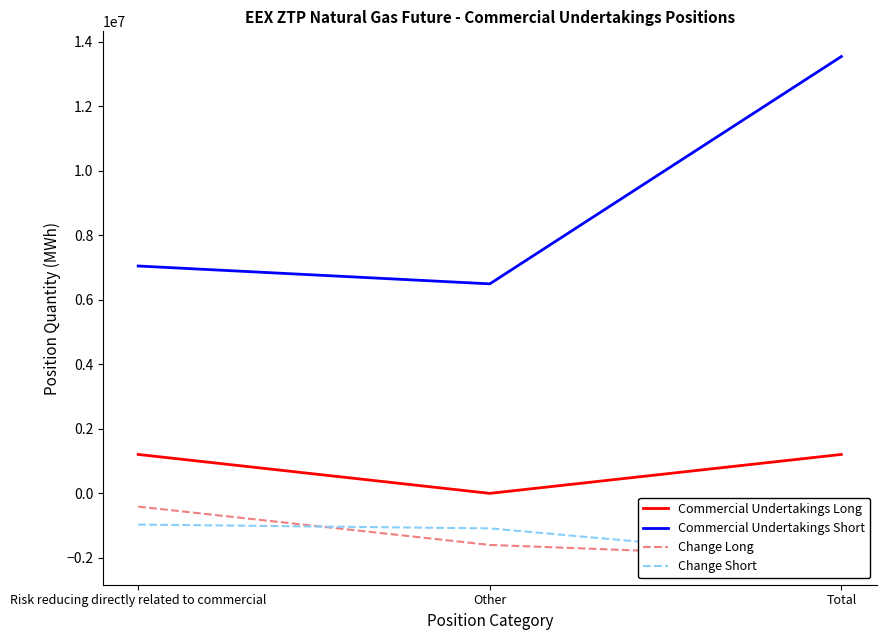

Does the chart display data point markers on the line(s)?

No